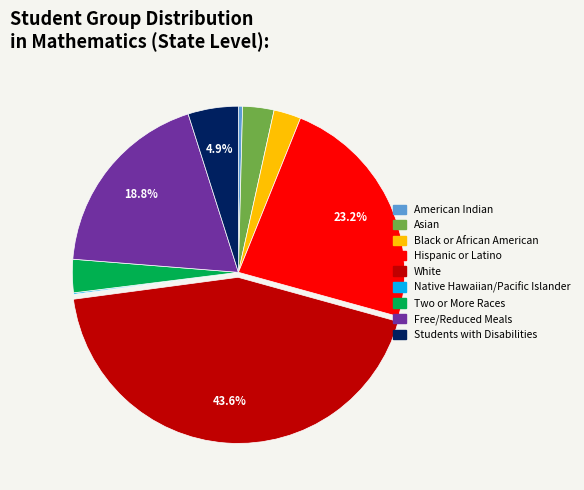

Is there a majority slice in this chart?

No